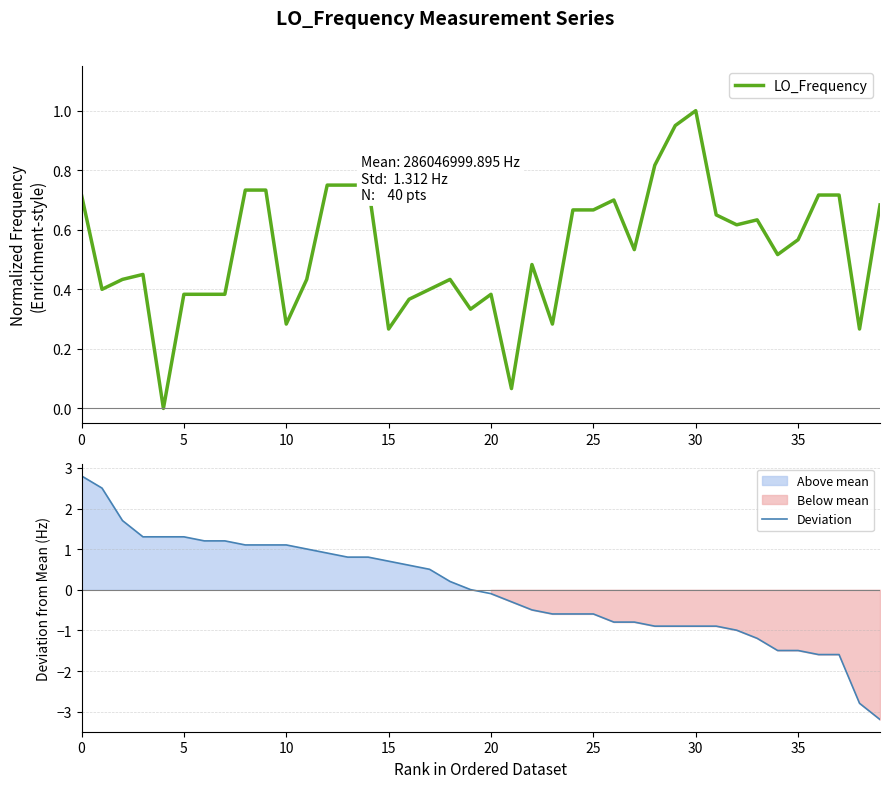

What is the difference between the maximum and second lowest values in the Deviation series?

5.6